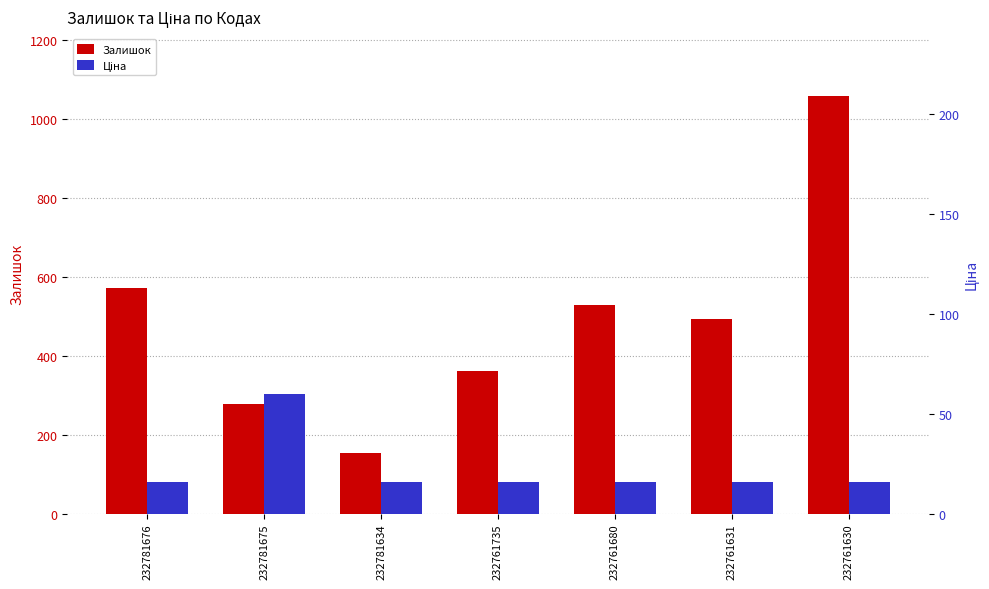

What is the smallest value displayed?

15.6